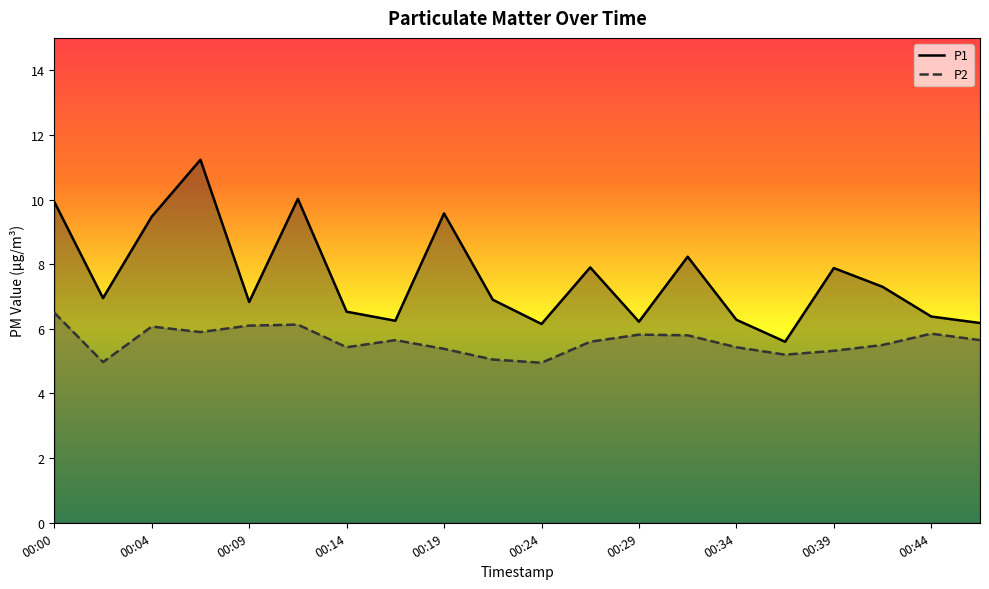

What is the difference between the P1 values at 00:34 and 00:21?

0.6